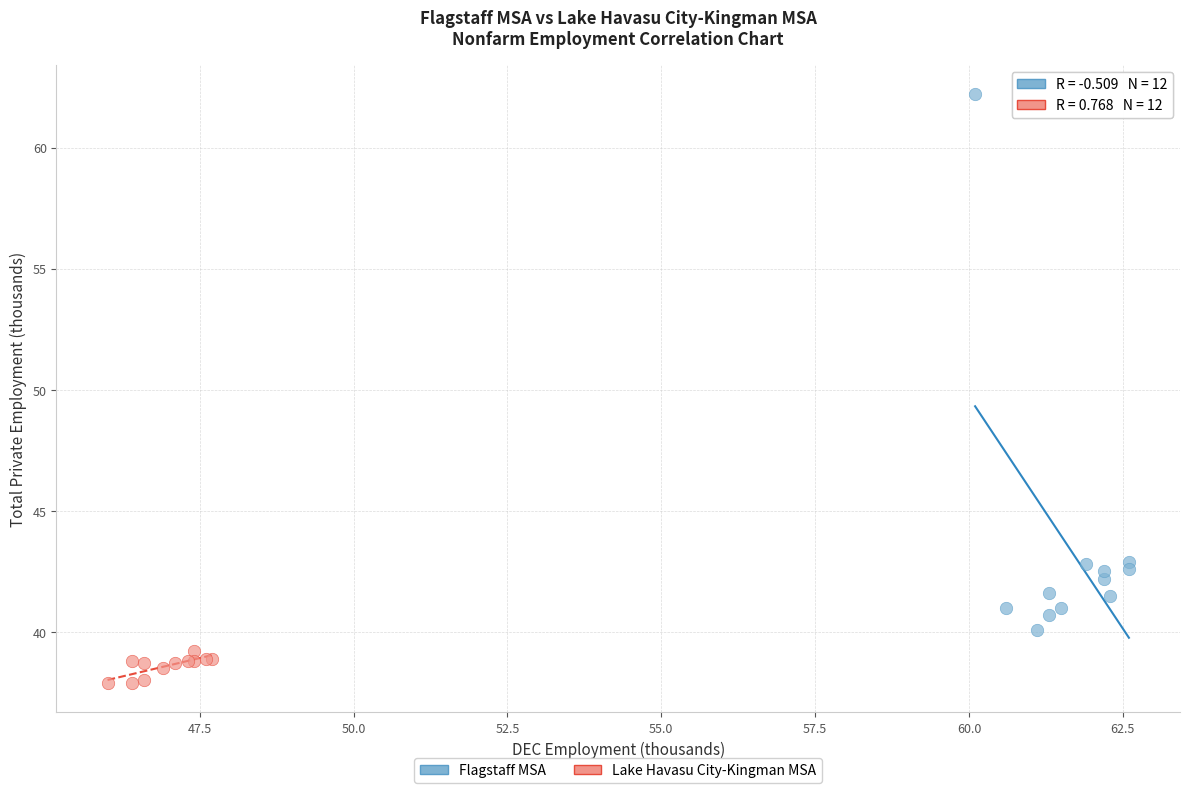

Which series reaches the maximum Y coordinate?

Flagstaff MSA